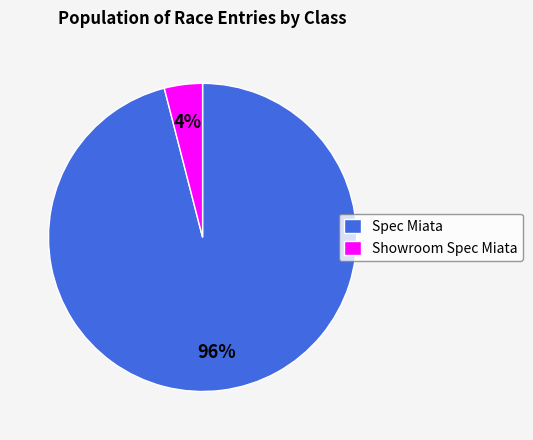

Is it true that Showroom Spec Miata is 19% of the pie?

False